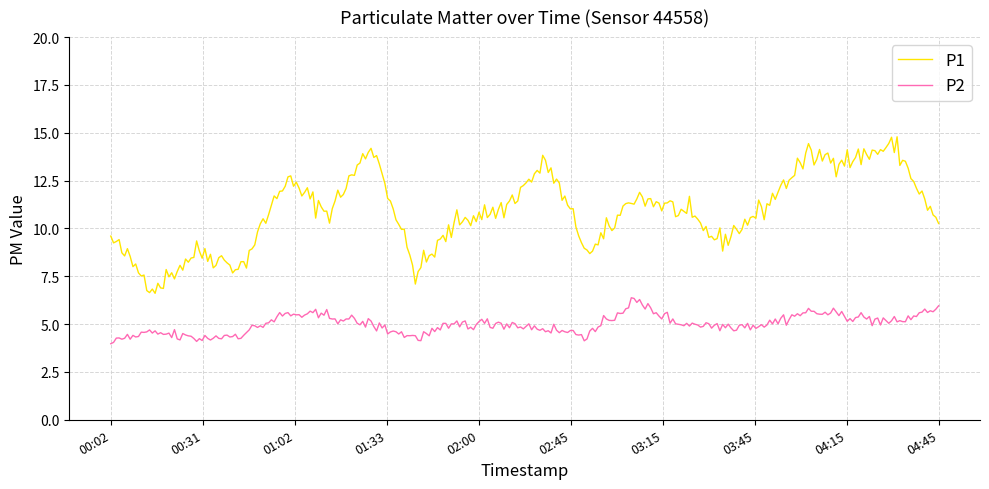

Which series has the largest range (max minus min)?

P1